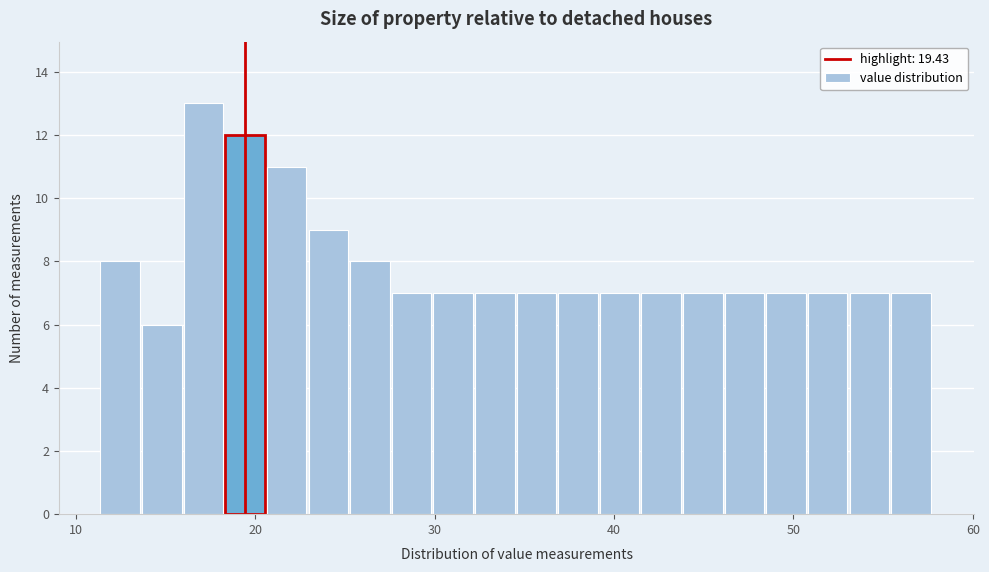

Around what value on the x-axis is the tallest bar? Give the approximate position of its centre, as read against the axis.

17